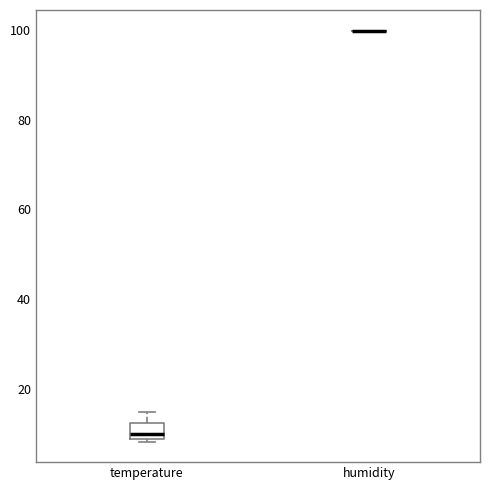

Which box is the tallest, from its lower edge to its upper edge?

temperature